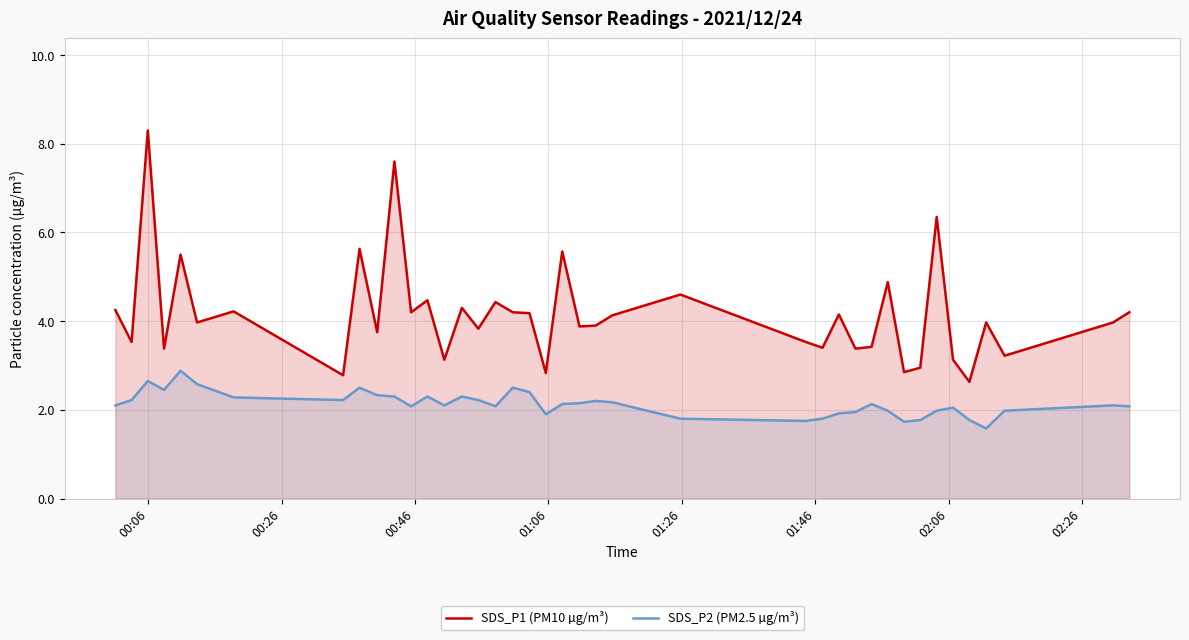

Which series has the largest total across all categories?

SDS_P1 (PM10 µg/m³)